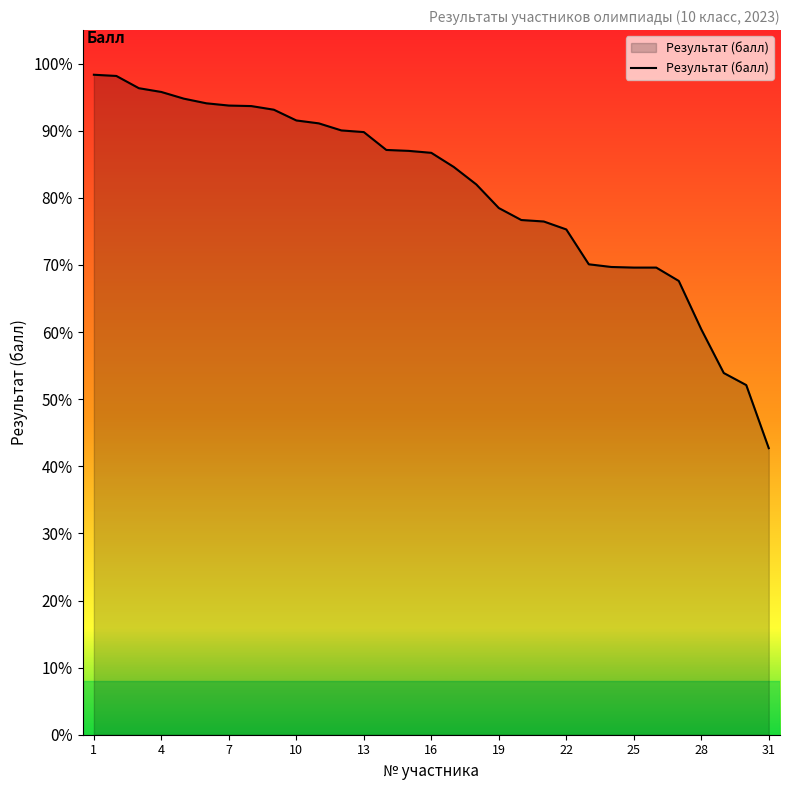

What is the difference between the maximum and minimum values?

55.6